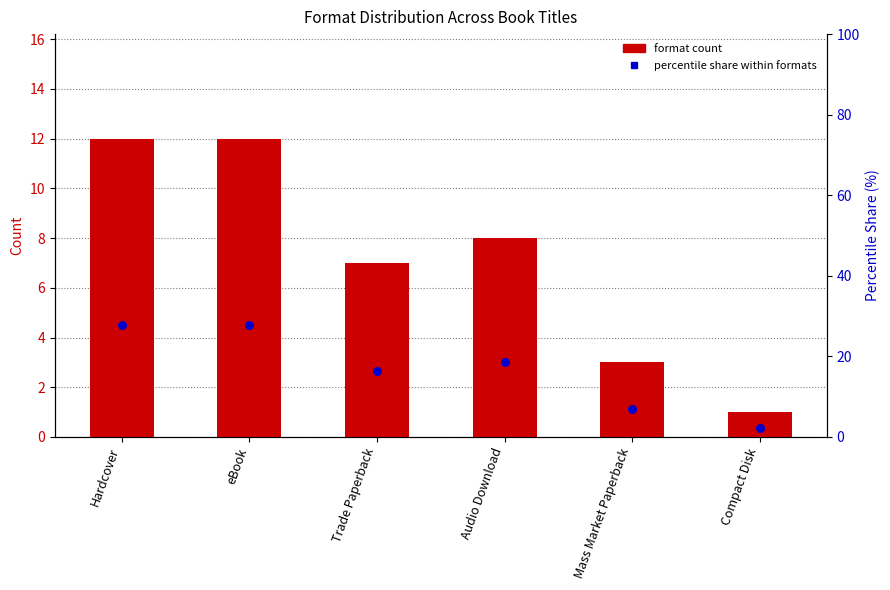

Which series has the widest spread of Y values?

percentile share within formats